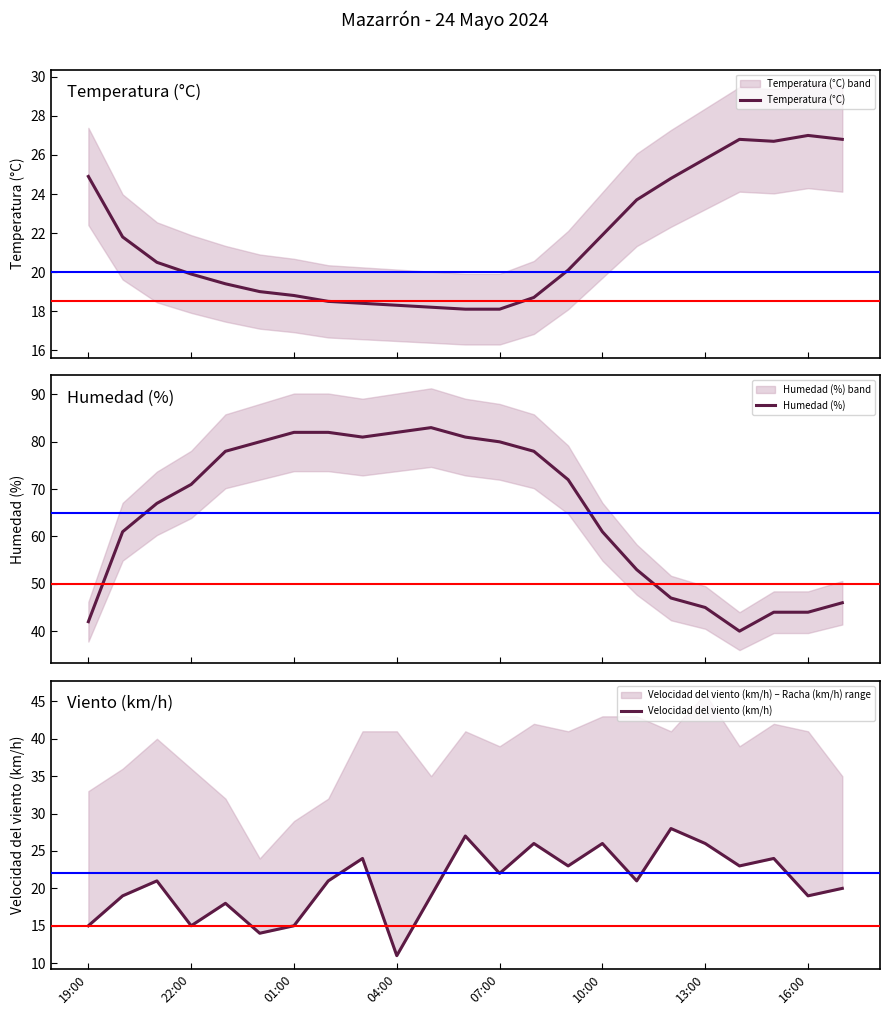

Which series has the largest range (max minus min)?

Humedad (%)